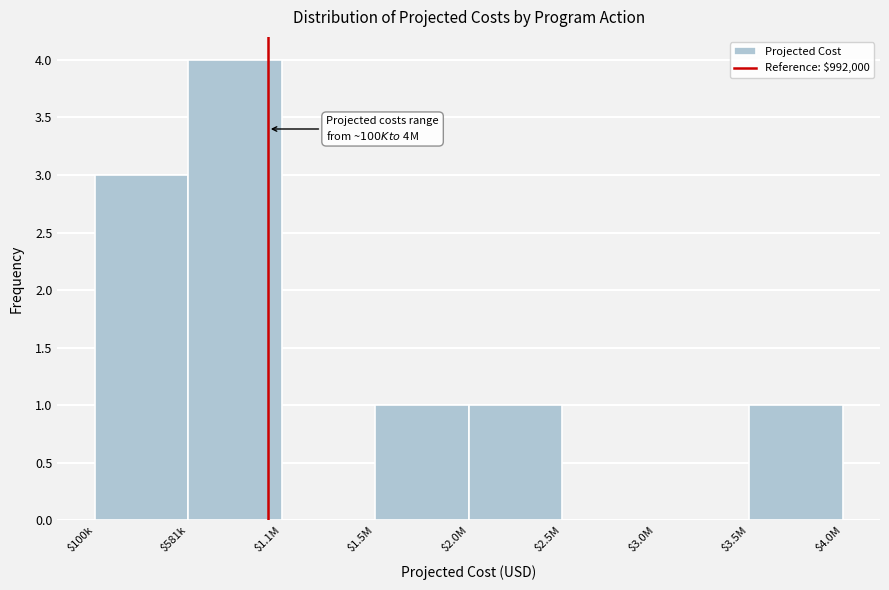

What is the sum of all values?

10